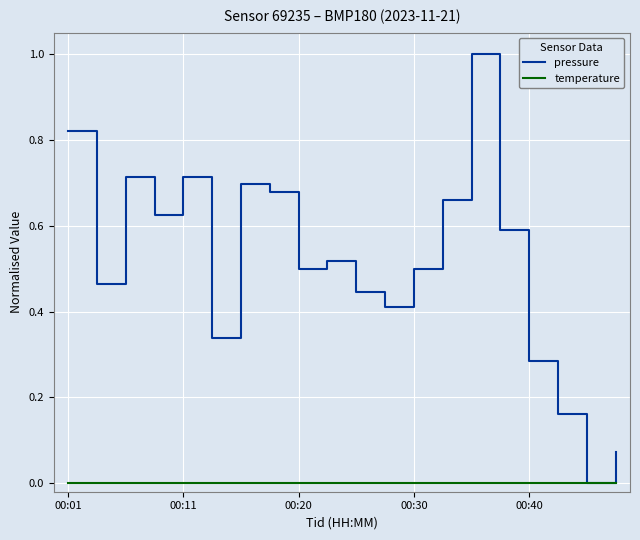

What is the greatest value displayed?

1.0